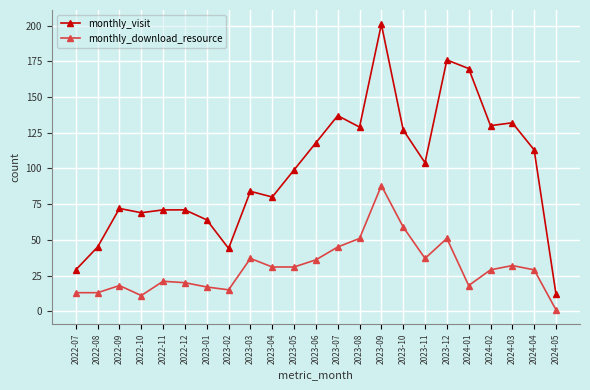

In monthly_visit, how many points are lower than both neighbors (excluding endpoints)?

6